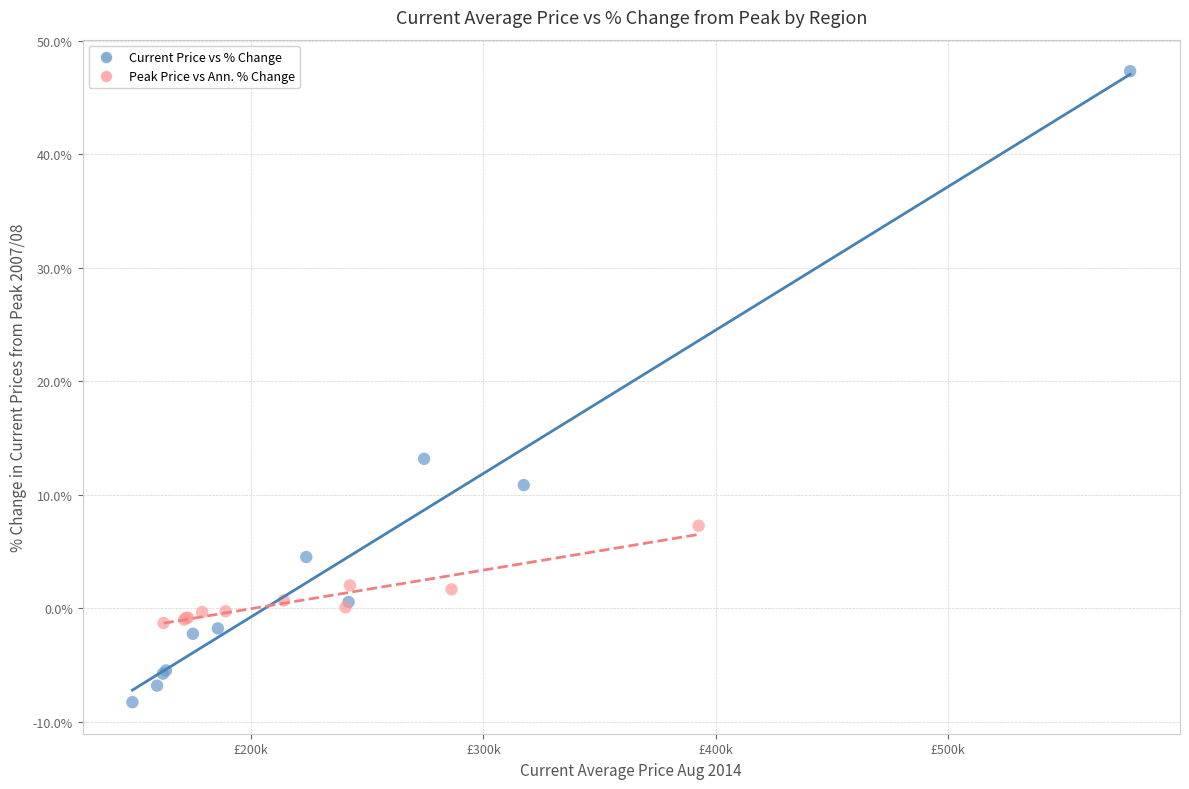

Which series contains the lowest Y value?

Current Price vs % Change